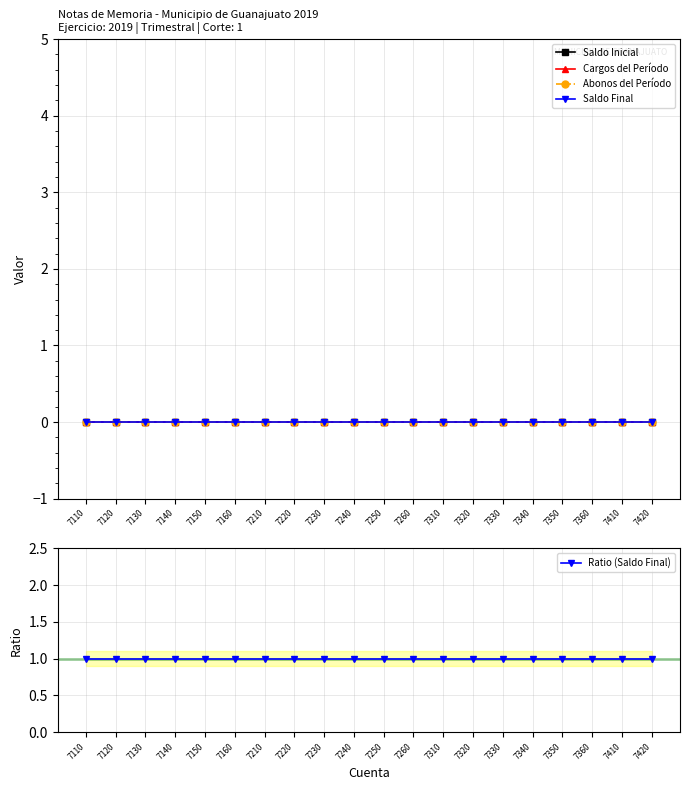

What is the spread (max minus min) of values at 7240?

1